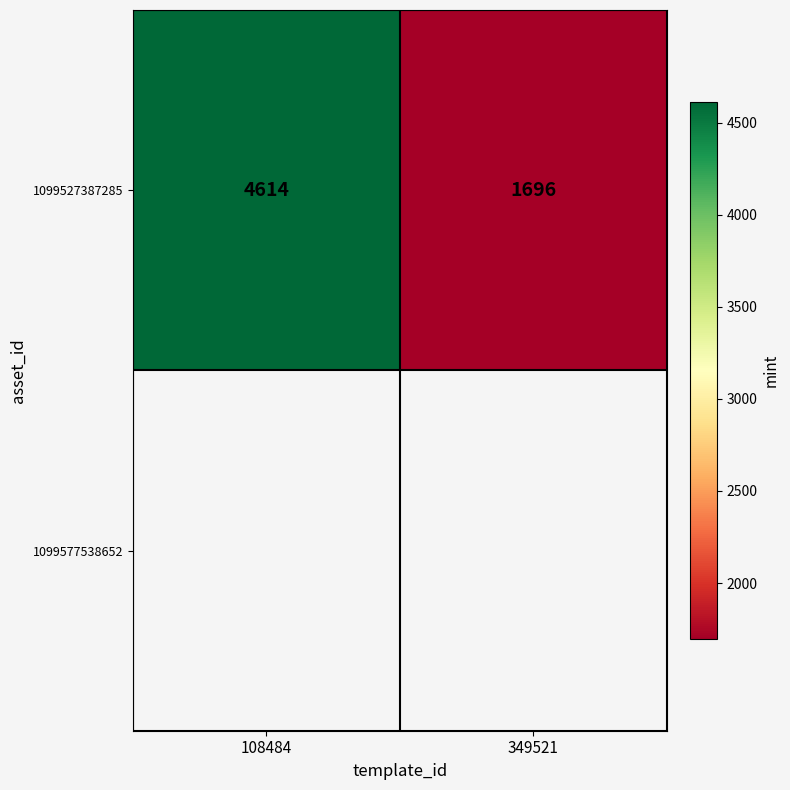

List the labels in order of value, smallest first.

349521, 108484